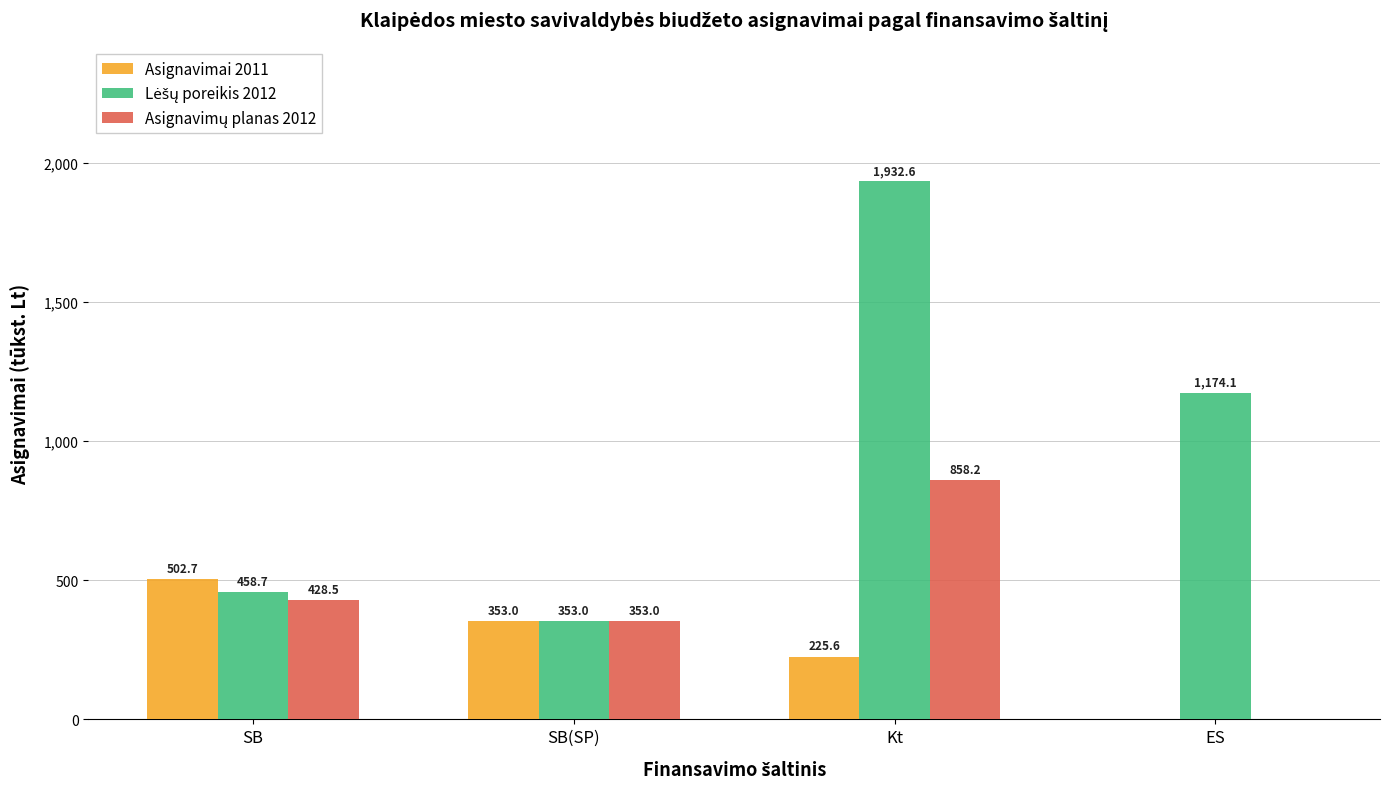

At which category is the sum across all series the highest?

Kt